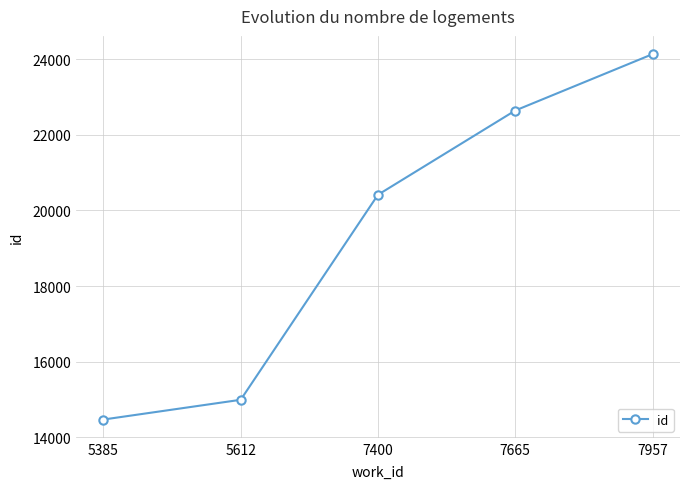

Reading right to left, transcribe all the data shown in this chart.

24130	22640	20413	14993	14471